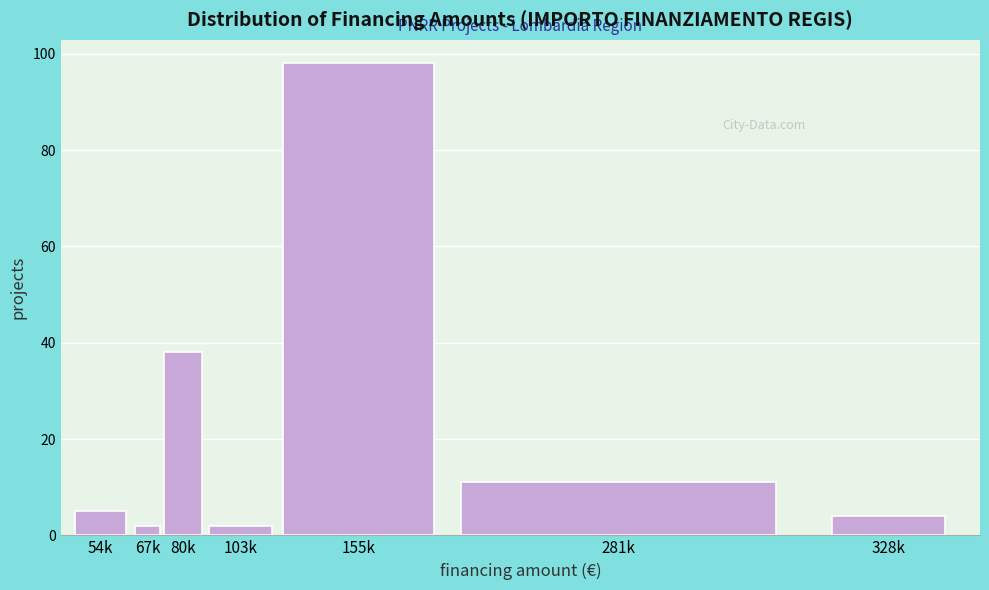

Reading left to right, what are all the values shown in this chart?

5	2	38	2	98	11	4